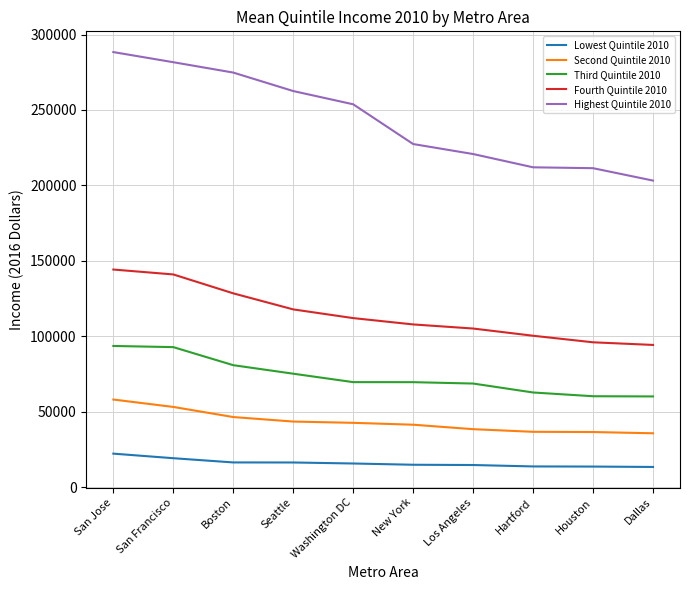

What is the difference between the maximum and minimum values in the Third Quintile 2010 series?

33449.3